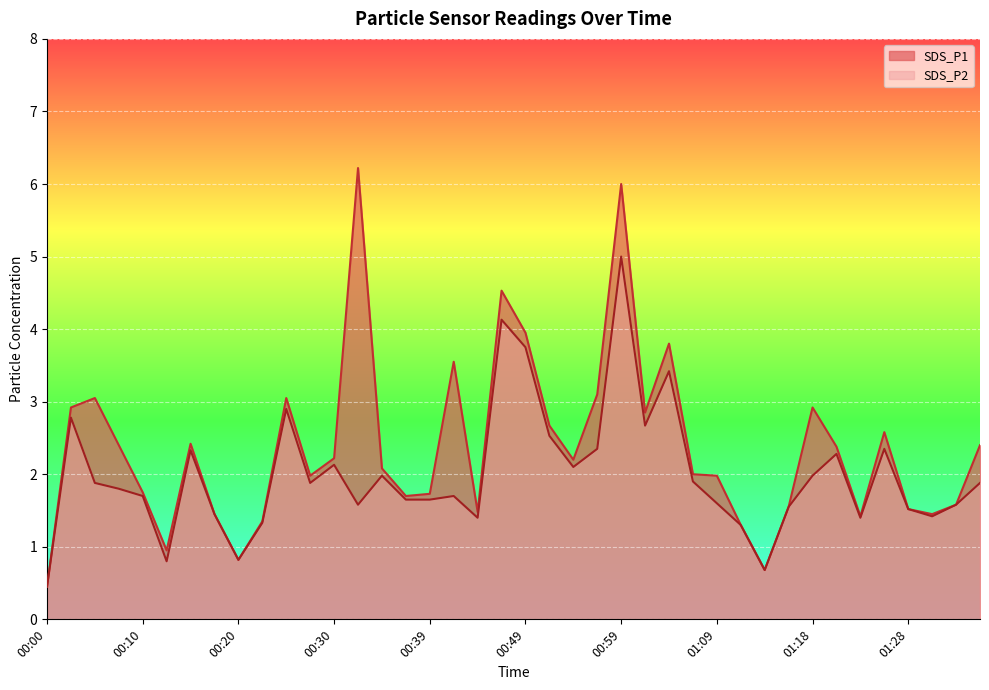

In SDS_P2, how many points are lower than both neighbors (excluding endpoints)?

10